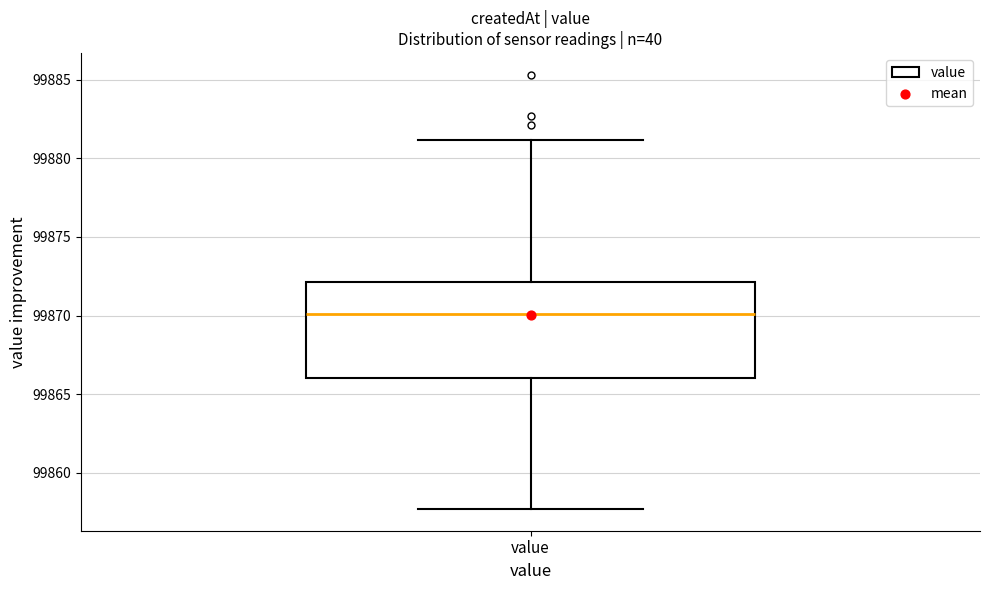

Where is the lower edge of the box for value on the y-axis? The values are not printed on the chart, so give them approximately, as read against the axis.

99866.0